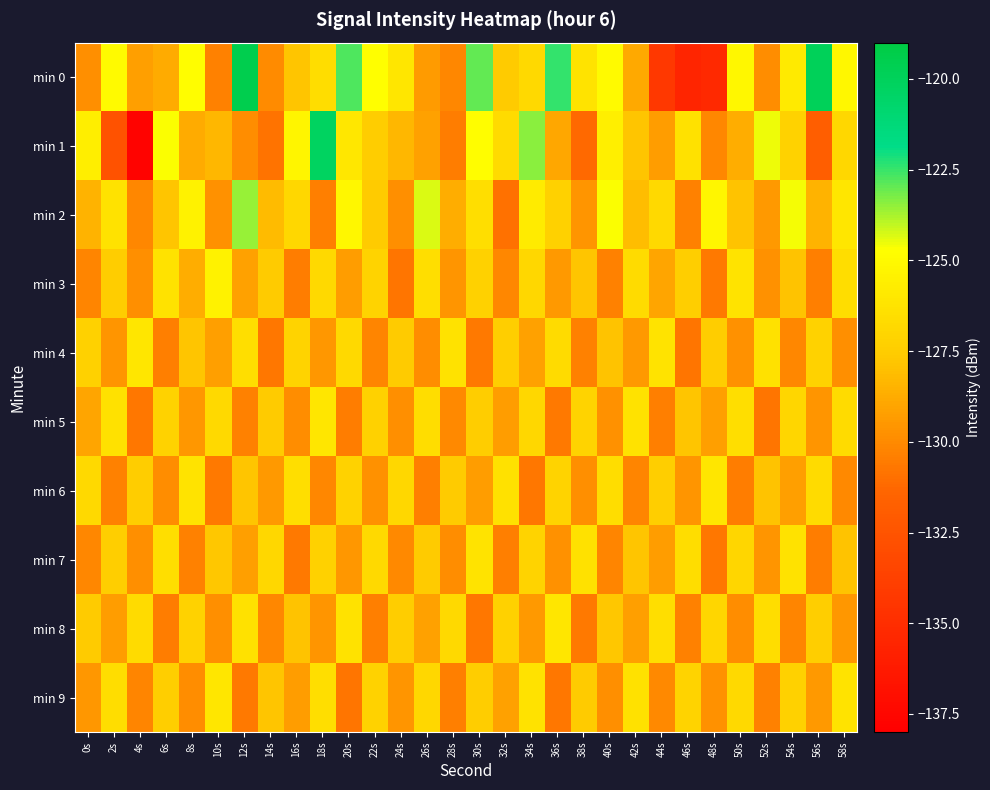

What is the smallest value displayed?

-137.7